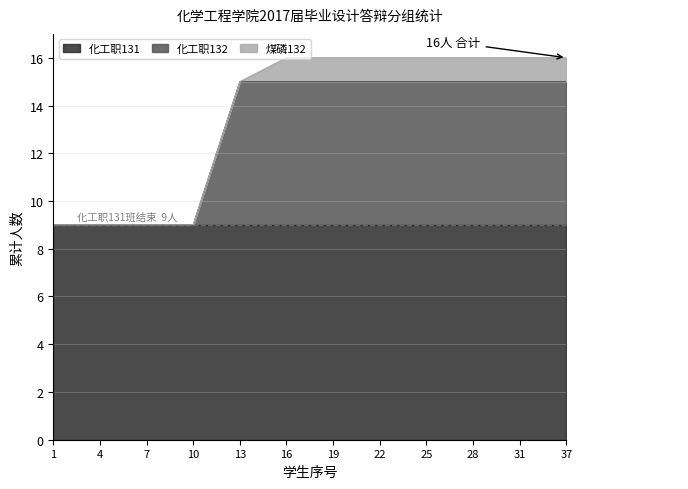

Does the chart have visible grid lines?

Yes